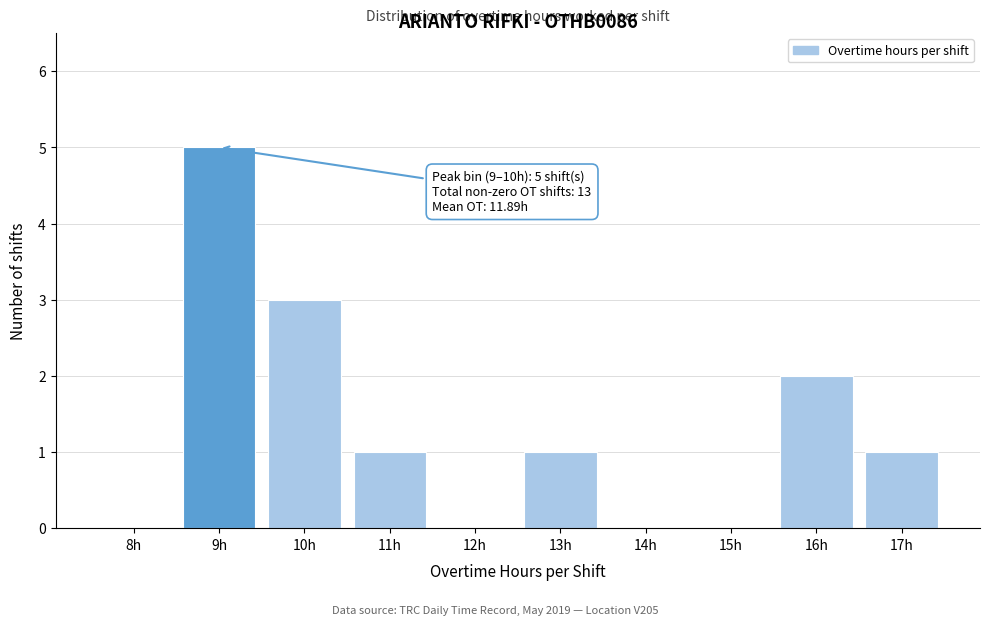

Reading left to right, list all the values displayed in this chart.

8h=0	9h=5	10h=3	11h=1	12h=0	13h=1	14h=0	15h=0	16h=2	17h=1